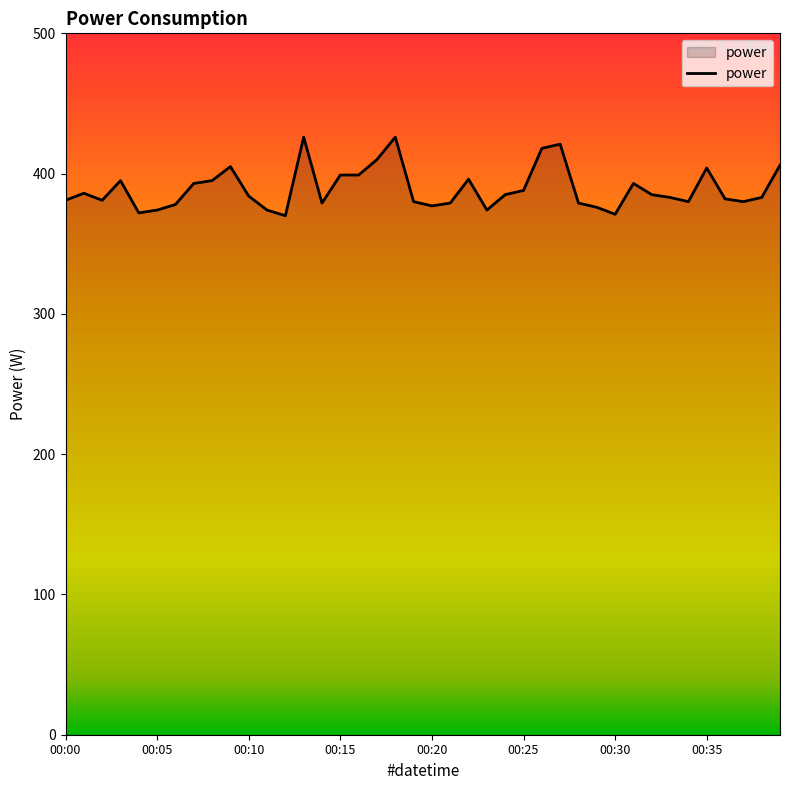

Count the number of data series in this chart.

1